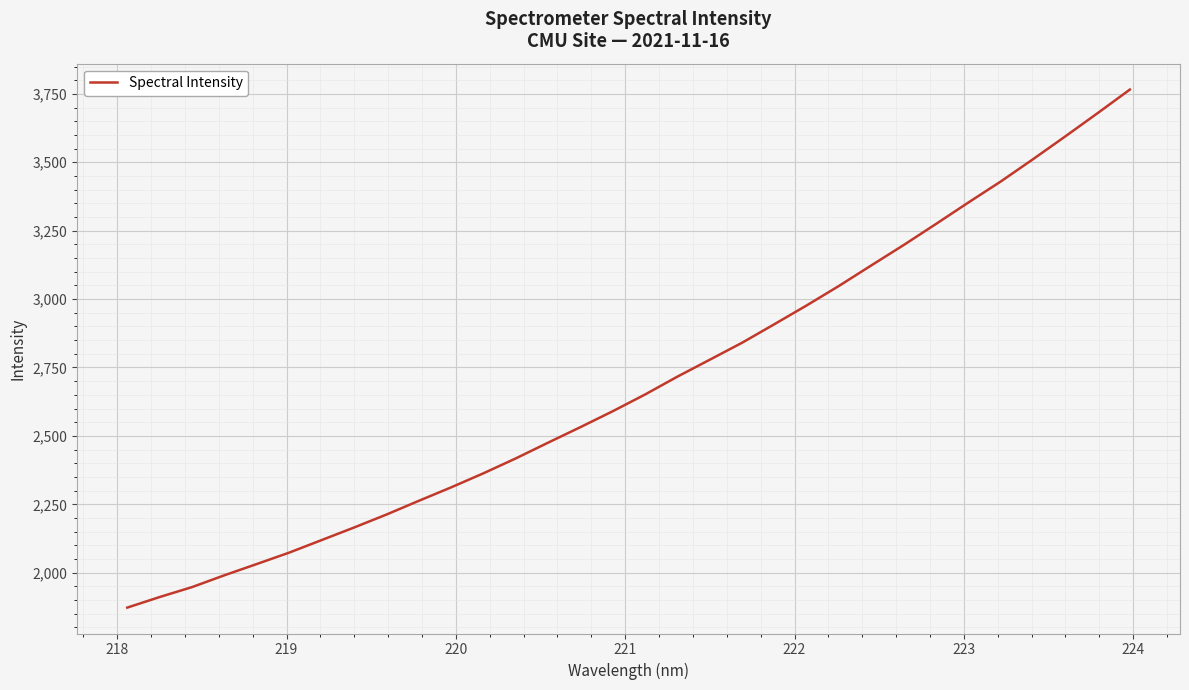

What is the difference between the second highest and second lowest values?

1768.4